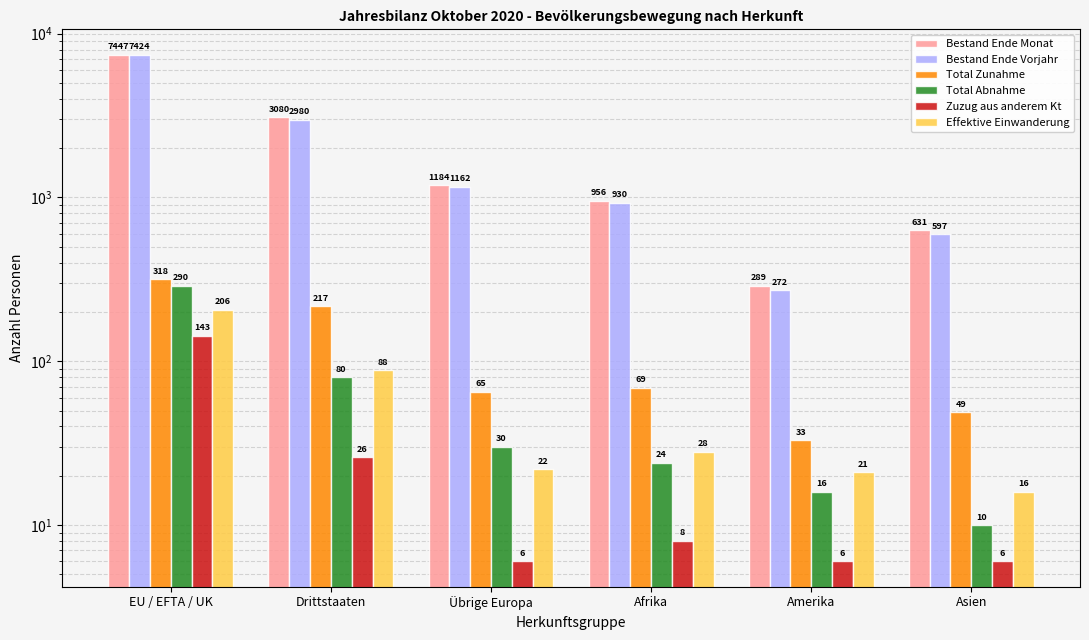

At which category does the chart reach its peak across all series?

EU / EFTA / UK